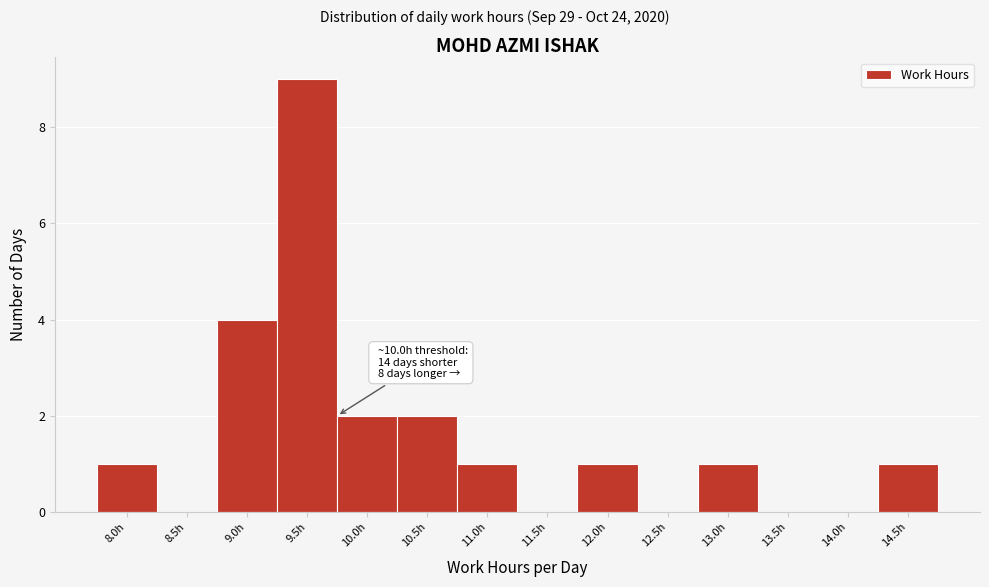

Reading left to right, list all the values displayed in this chart.

8.0h=1	8.5h=0	9.0h=4	9.5h=9	10.0h=2	10.5h=2	11.0h=1	11.5h=0	12.0h=1	12.5h=0	13.0h=1	13.5h=0	14.0h=0	14.5h=1